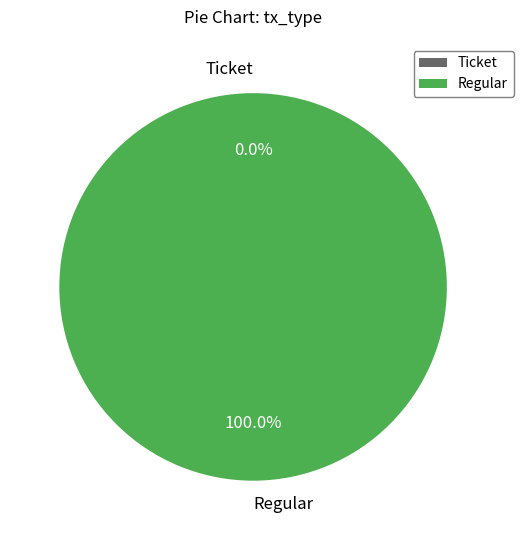

Is Regular the majority of the pie?

Yes